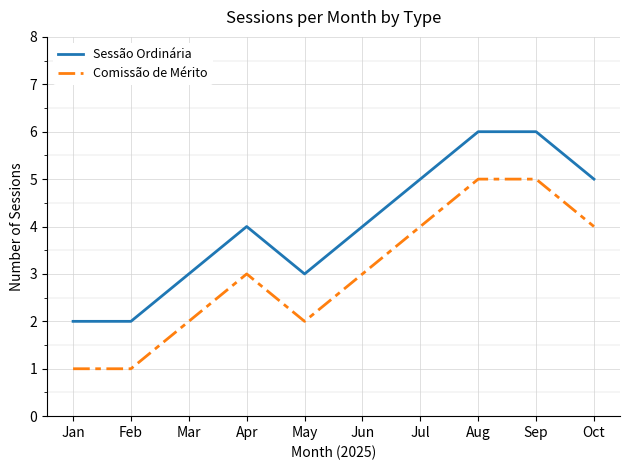

True or false: Sessão Ordinária has a value of 2 at Jun.

False